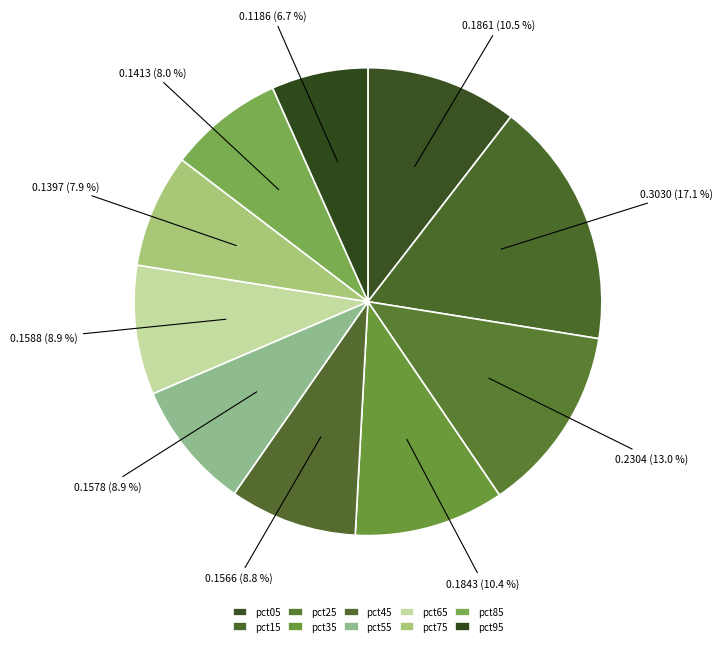

How many slices are in this pie chart?

10